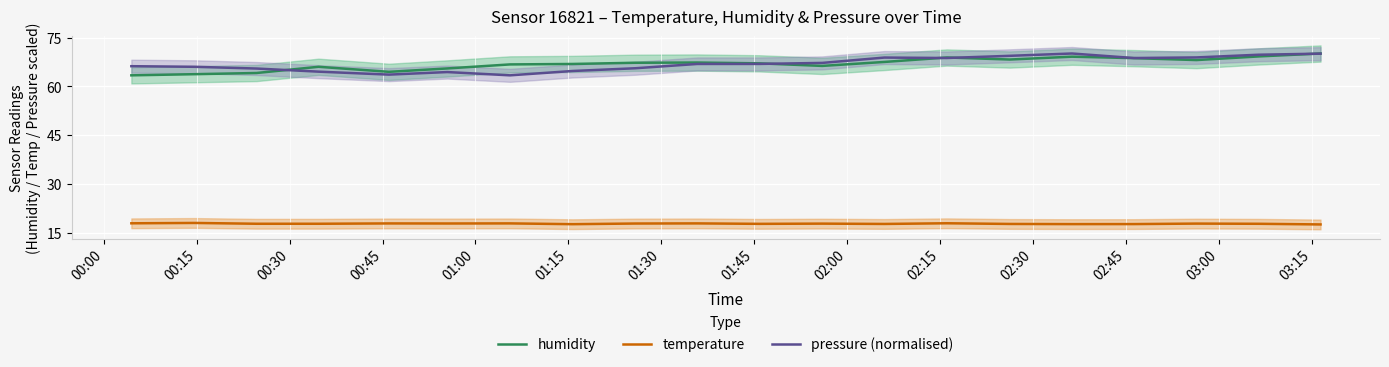

True or false: humidity and temperature intersect in this chart.

False